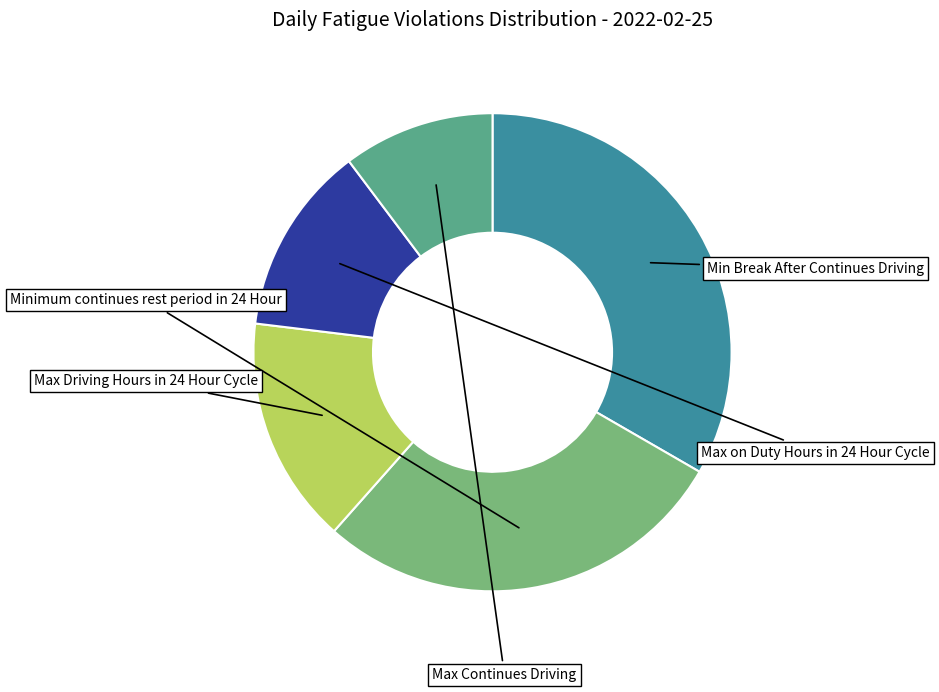

Rank the categories by value from lowest to highest.

Max Continues Driving, Max on Duty Hours in 24 Hour Cycle, Max Driving Hours in 24 Hour Cycle, Minimum continues rest period in 24 Hour, Min Break After Continues Driving